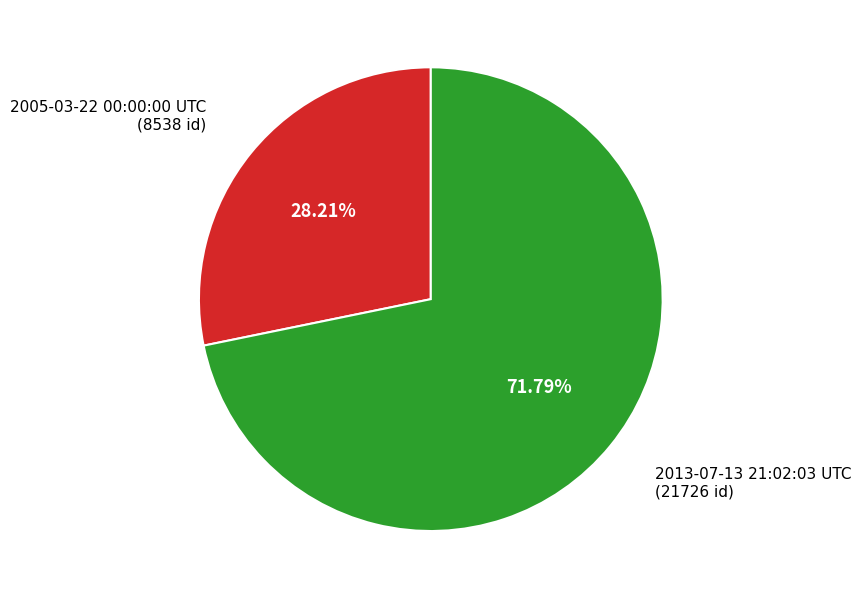

Approximately how many times larger is the value at 2013-07-13 21:02:03 UTC compared to 2005-03-22 00:00:00 UTC?

2.5